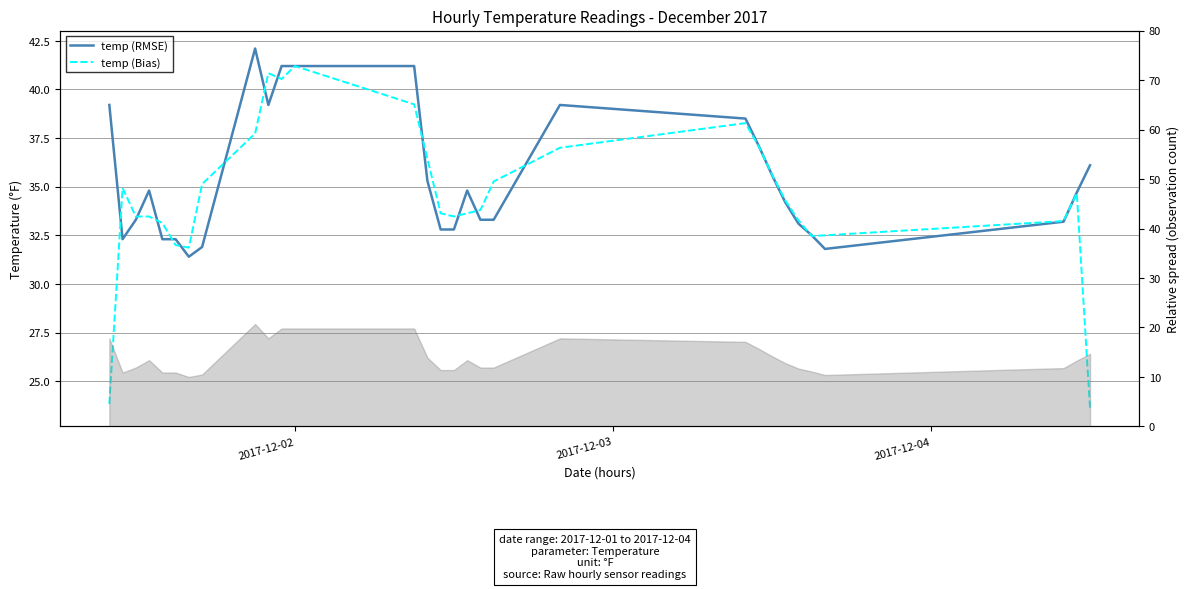

Is the value of temp (Bias) at 29 greater than the value of temp (RMSE) at 26?

No